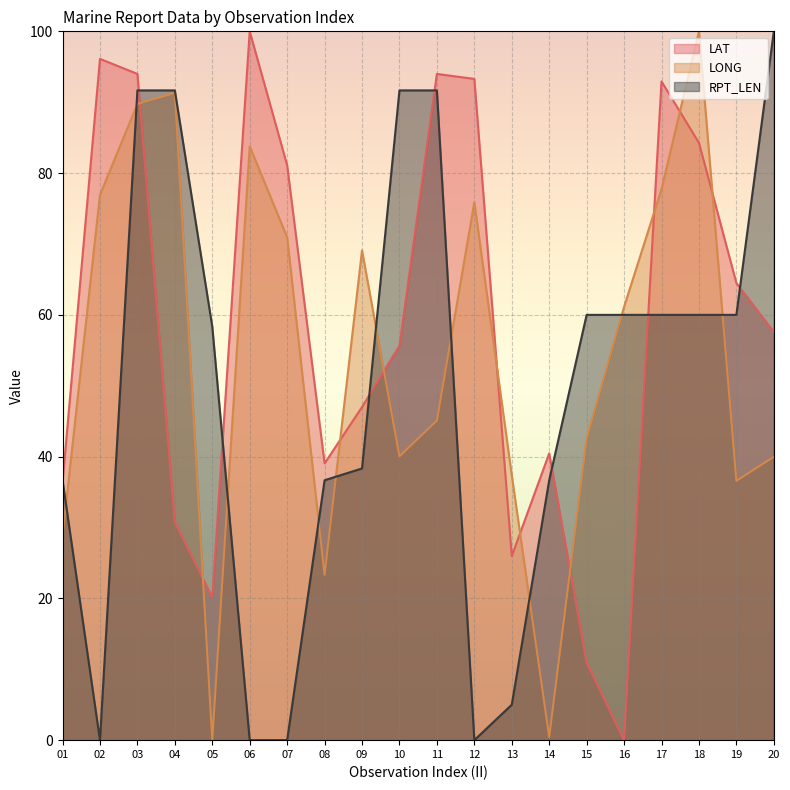

At 08, list the series in order from largest to smallest.

LAT, RPT_LEN, LONG